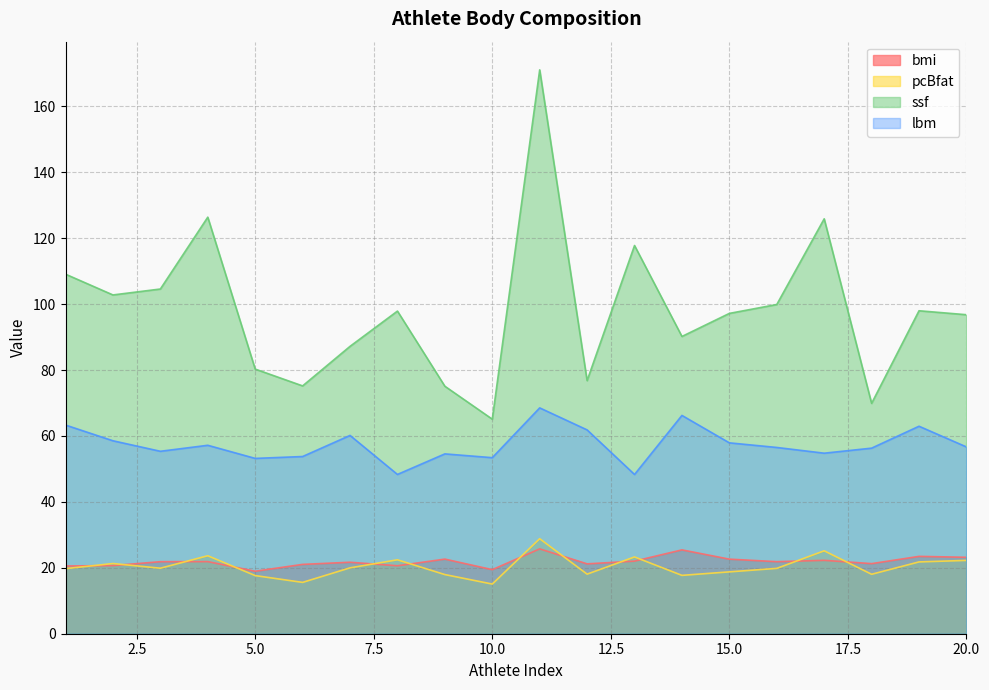

Does the chart display data point markers on the line(s)?

No